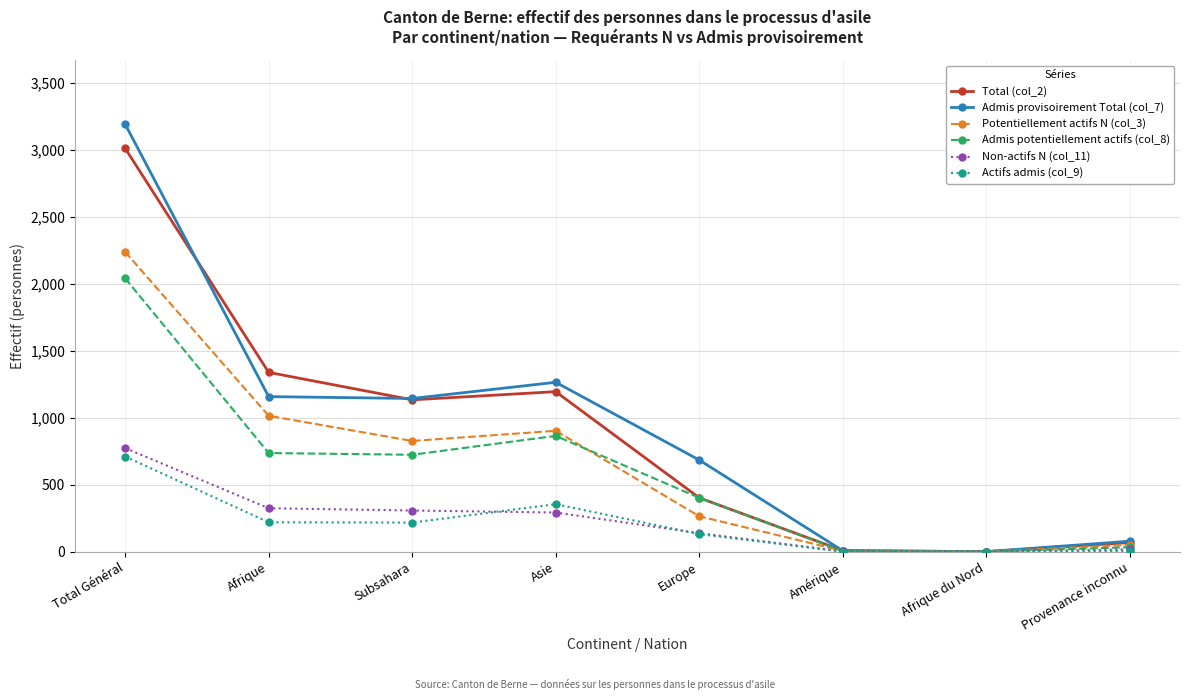

Read the Admis potentiellement actifs (col_8) value at Subsahara.

723